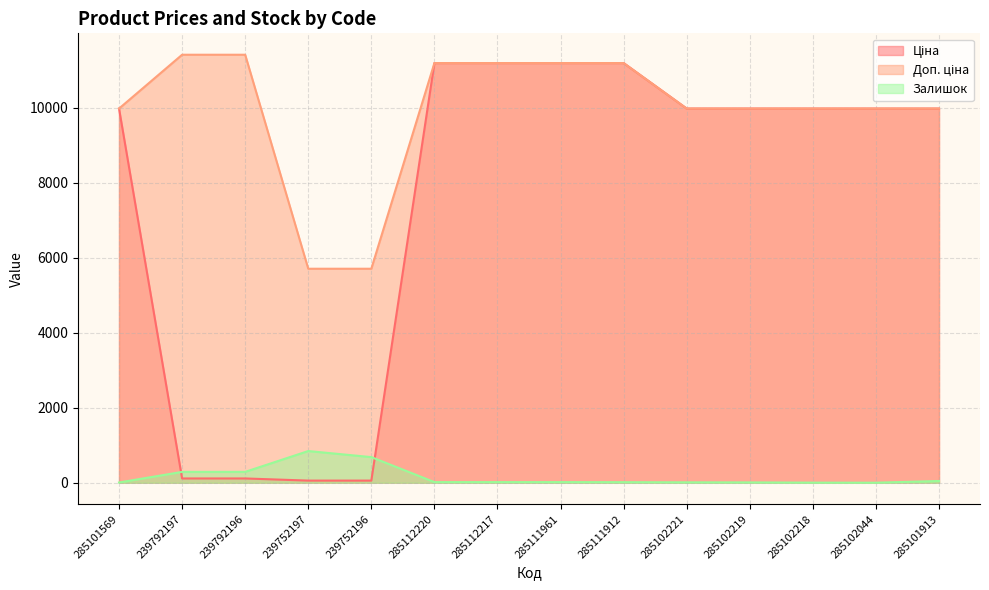

At how many categories does at least one series exceed 10571?

6